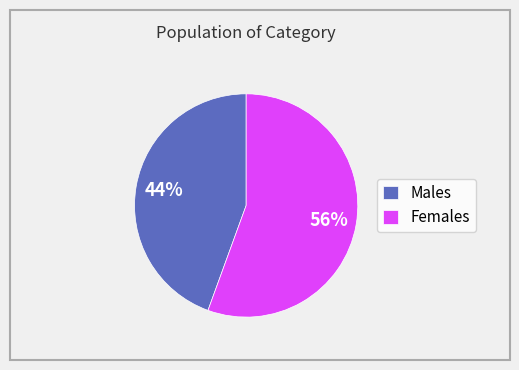

What percentage is the Females slice, to the nearest percent?

56%